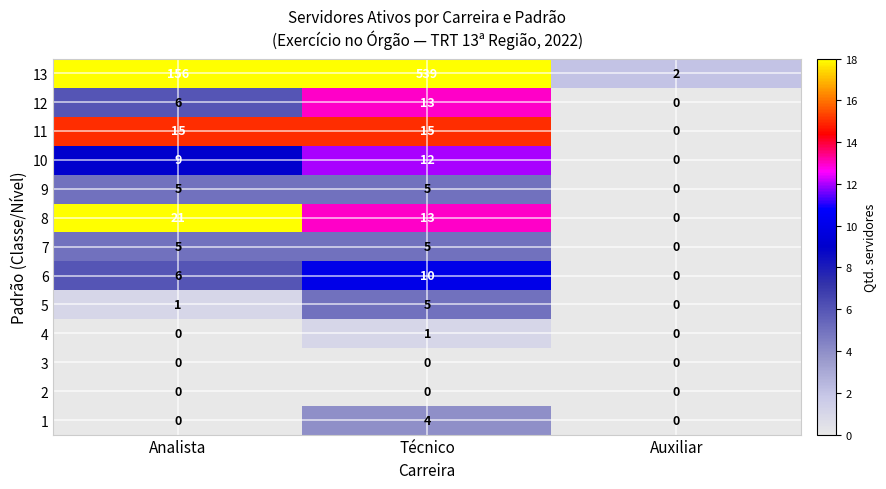

Between Analista and Técnico, which series saw the biggest shift?

13